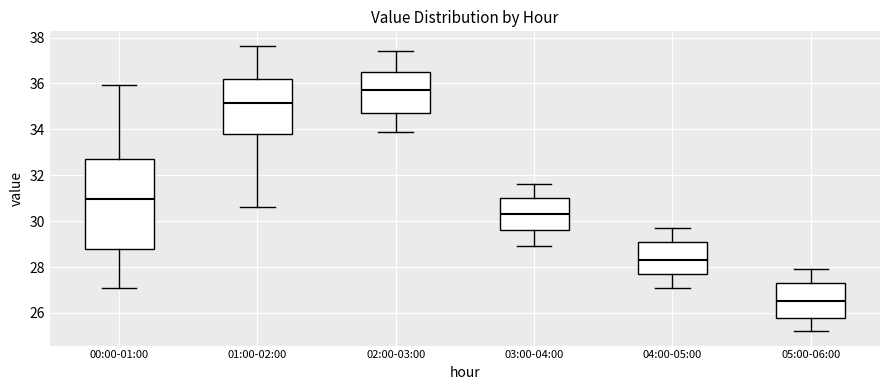

Comparing the boxes themselves (not the whiskers), which one is the tallest?

00:00-01:00